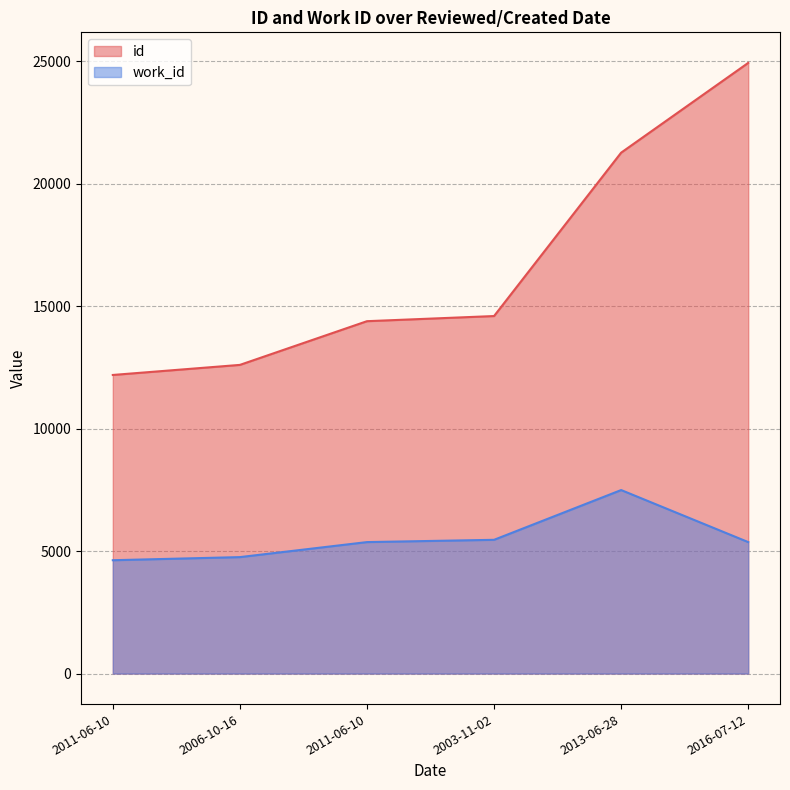

How many lines are shown in the chart?

2